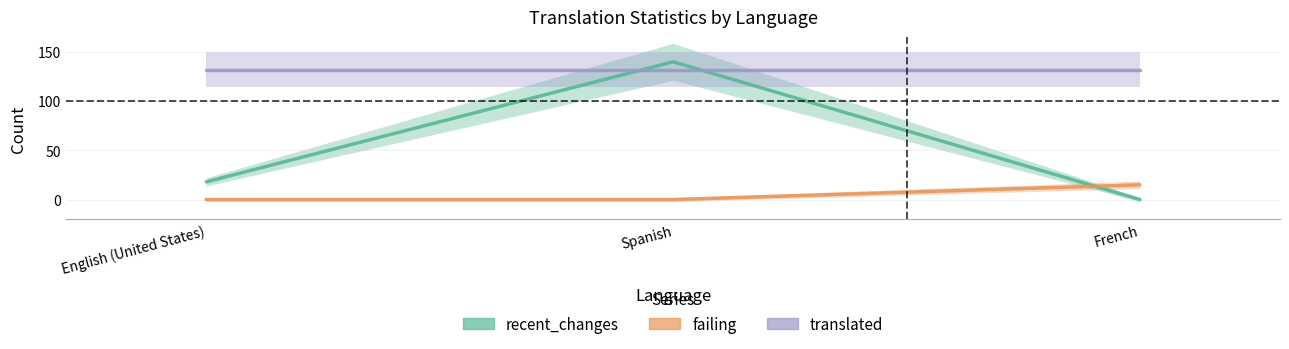

What is the label of the 2nd point from the left?

Spanish